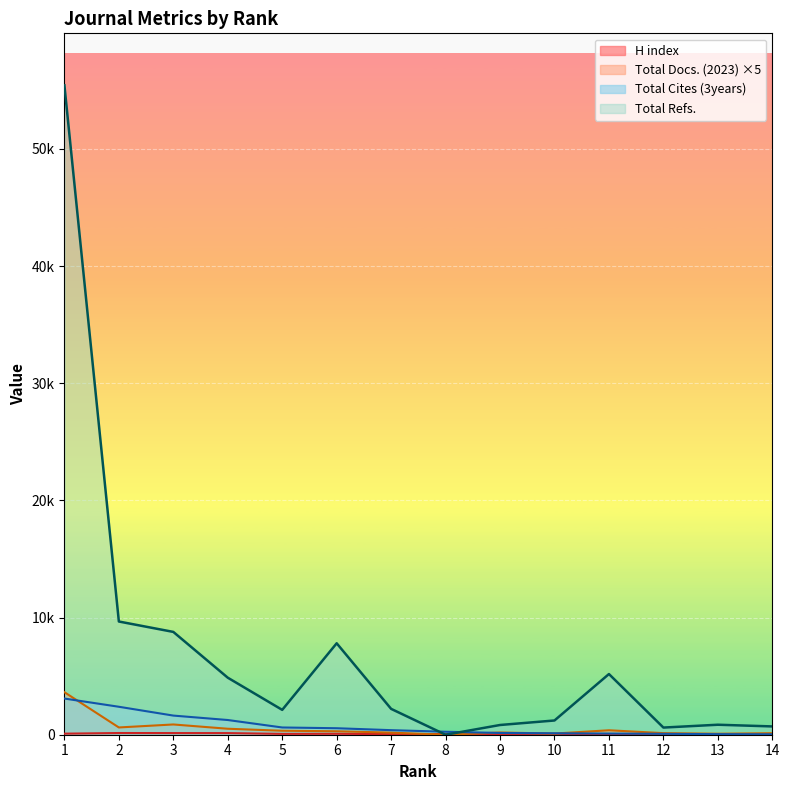

Reading left to right, extract all data points from this chart.

H index: 1=90	2=145	3=140	4=138	5=72	6=80	7=49	8=55	9=25	10=40	11=35	12=26	13=5	14=12
Total Docs. (2023): 1=3630	2=620	3=875	4=510	5=340	6=295	7=180	8=0	9=190	10=100	11=380	12=135	13=85	14=130
Total Refs.: 1=55426	2=9662	3=8775	4=4867	5=2121	6=7804	7=2206	8=0	9=830	10=1215	11=5179	12=610	13=853	14=708
Total Cites (3years): 1=3088	2=2386	3=1633	4=1255	5=618	6=554	7=389	8=253	9=150	10=124	11=100	12=76	13=49	14=38